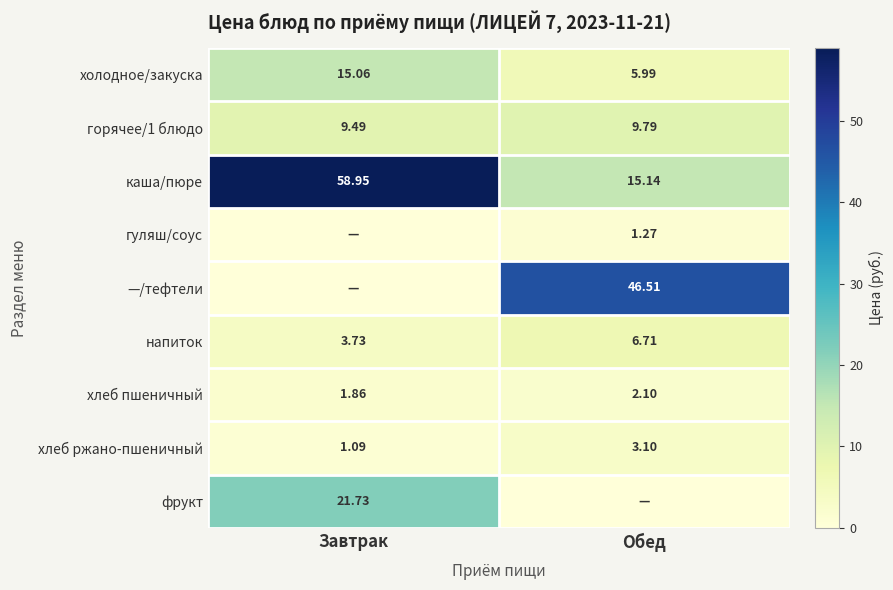

The value of напиток at Завтрак is 6.1. True or false?

False